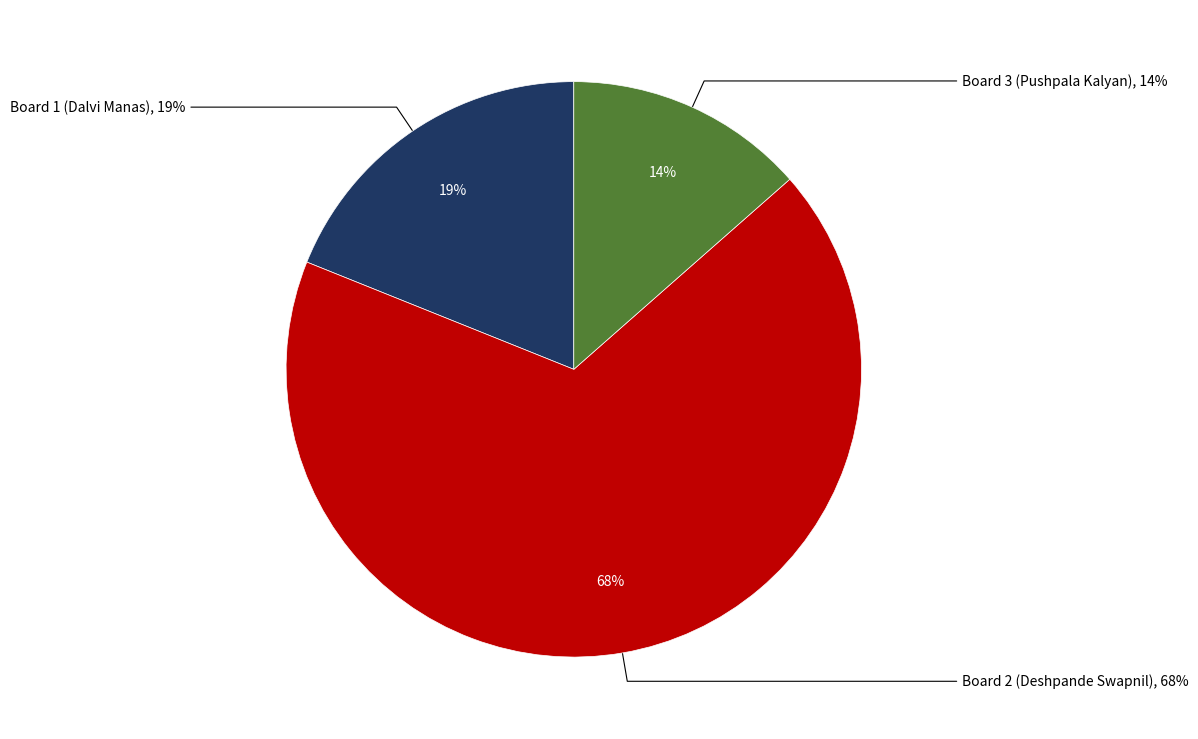

The Board 3 (Pushpala Kalyan) slice represents 3% of the pie. True or false?

False